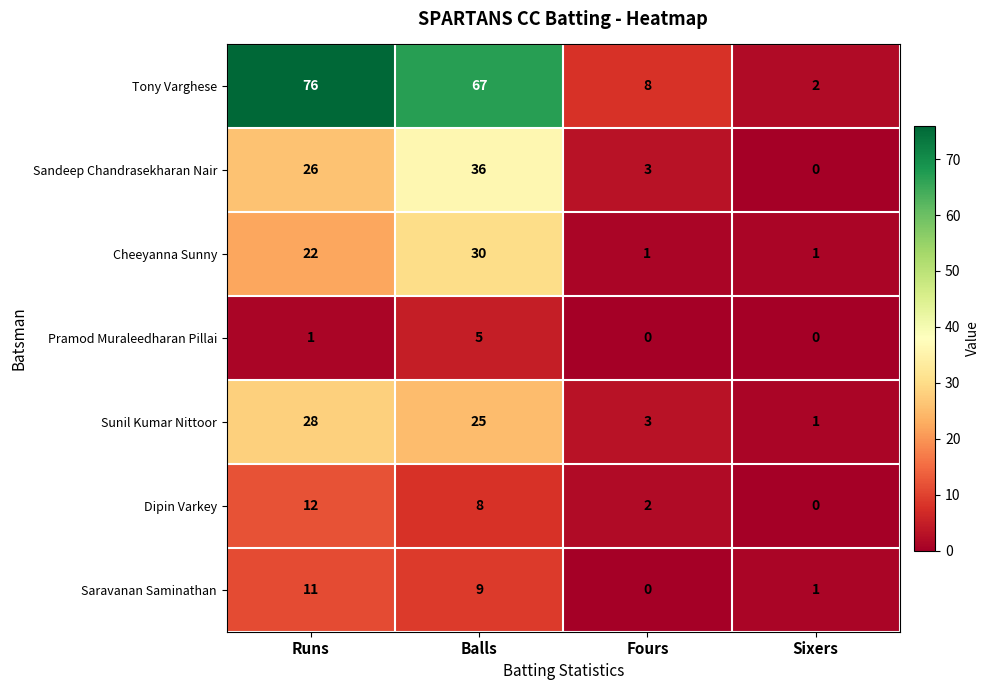

What is the maximum value for Cheeyanna Sunny?

30